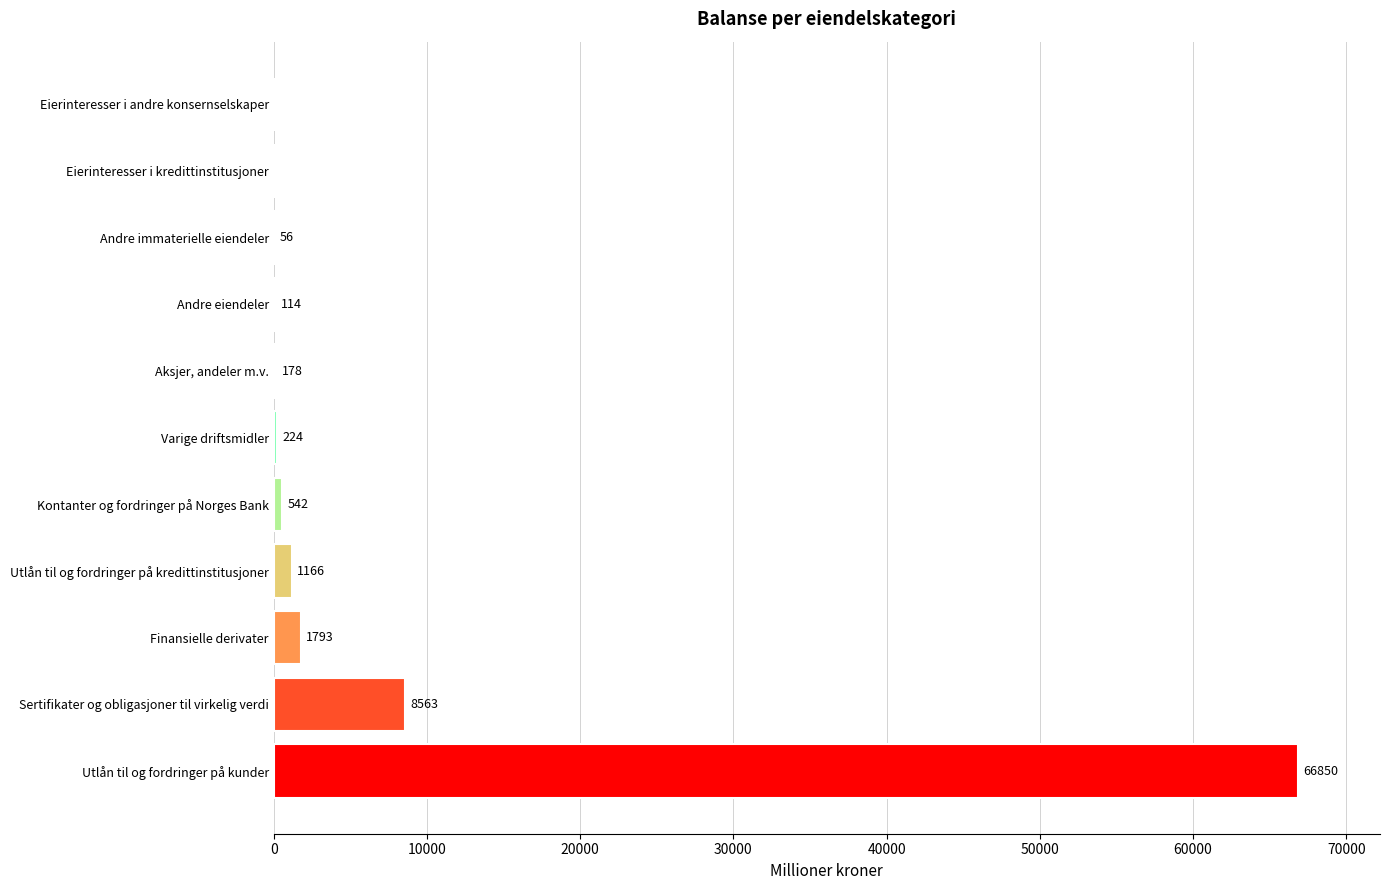

Count the number of data series in this chart.

1